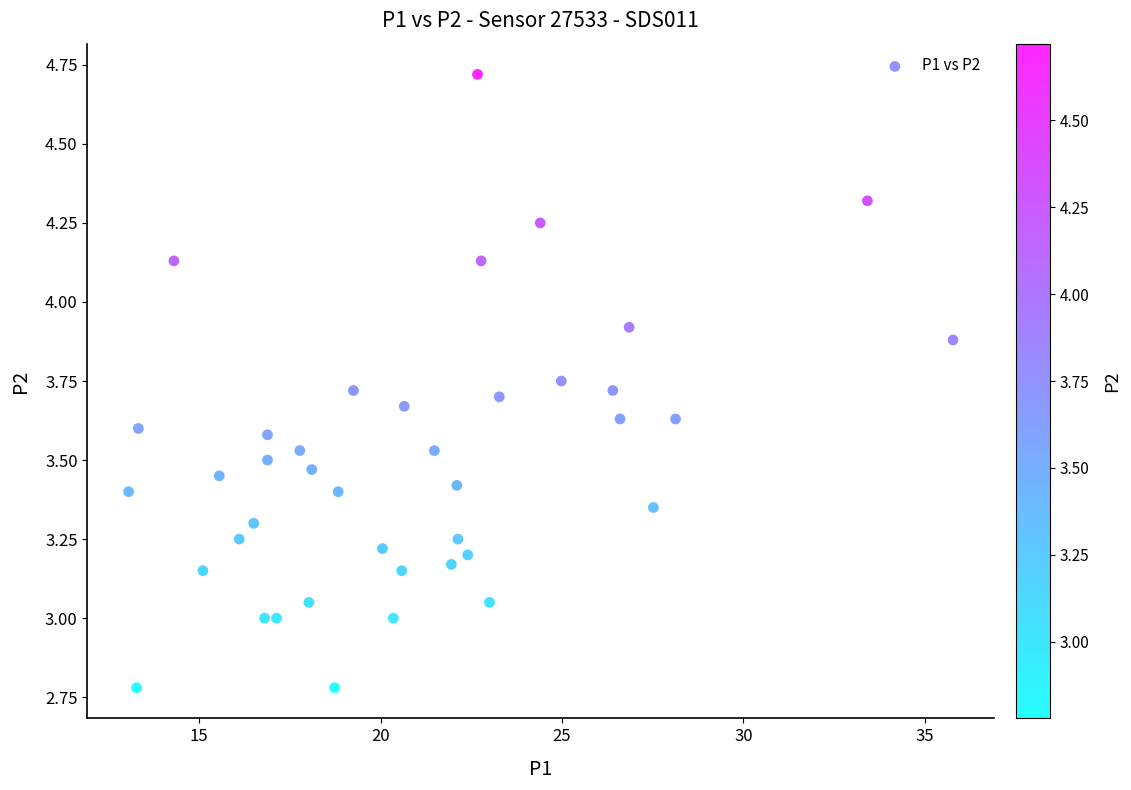

What is the range of Y values (max minus min)?

1.9